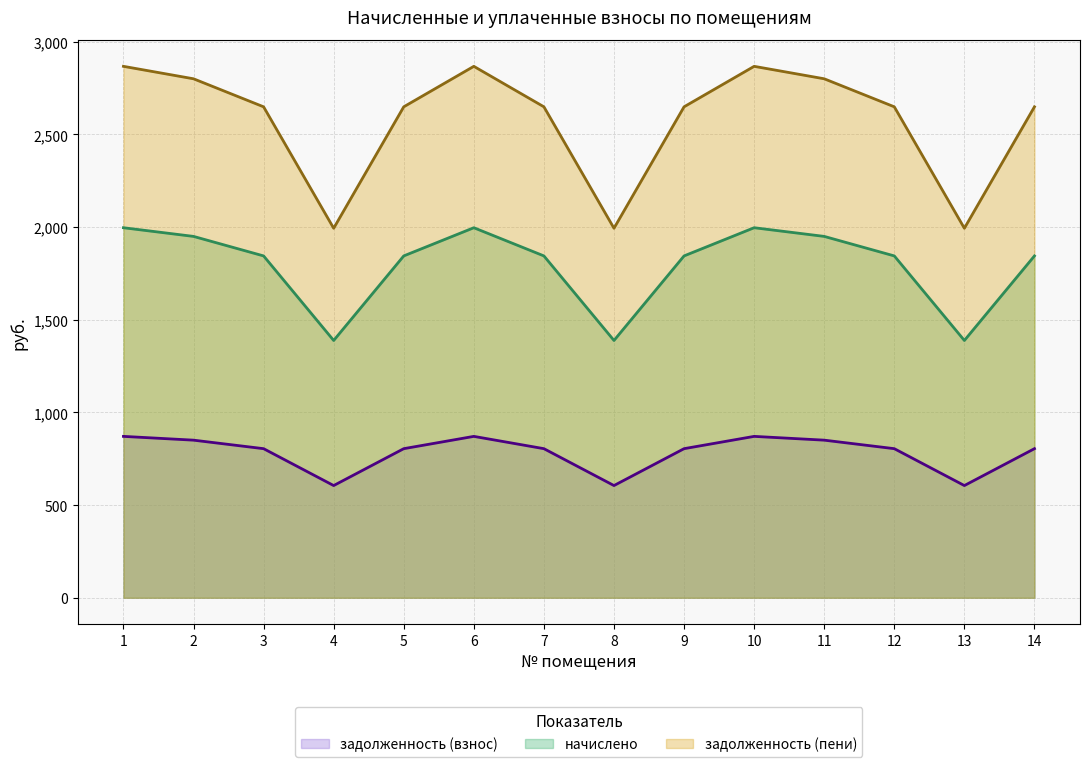

True or false: задолженность (взнос) and начислено intersect in this chart.

False